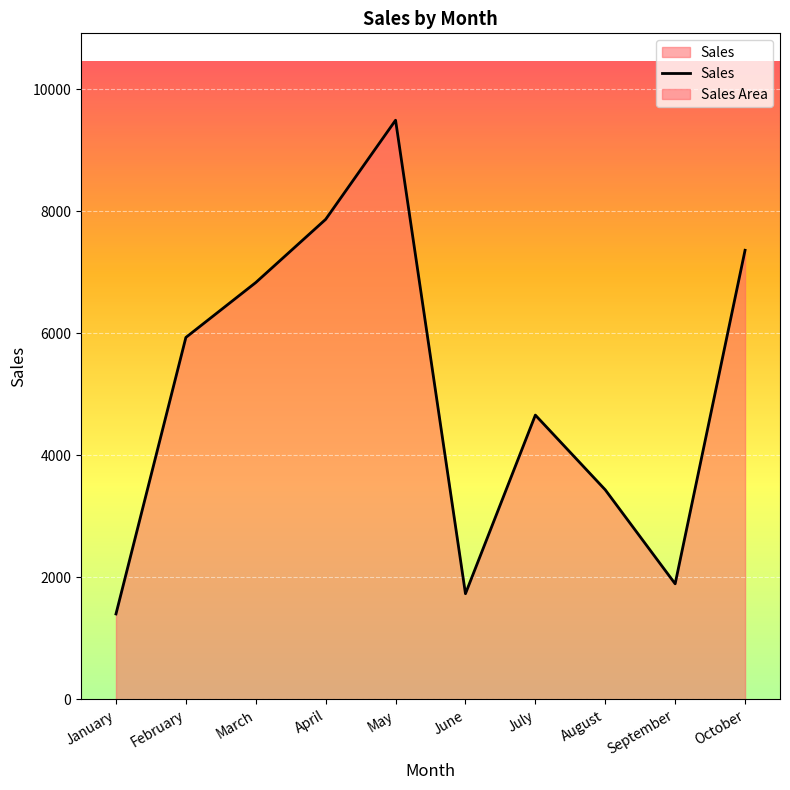

What is the change in value from July to October?

+2702